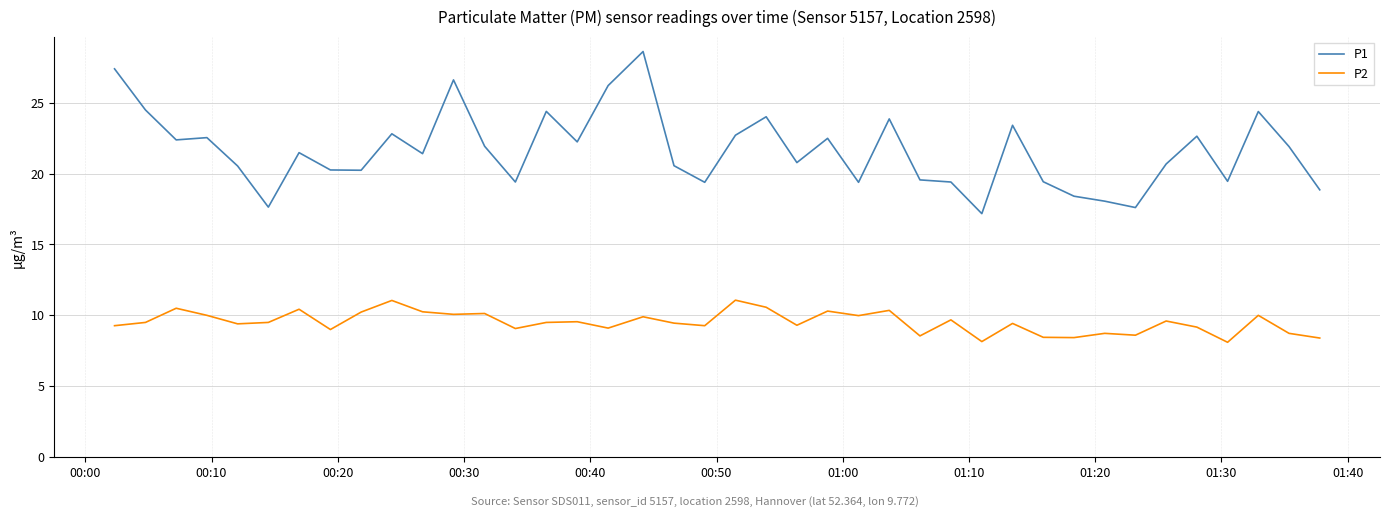

Rank the series by their average value, from lowest to highest.

P2, P1